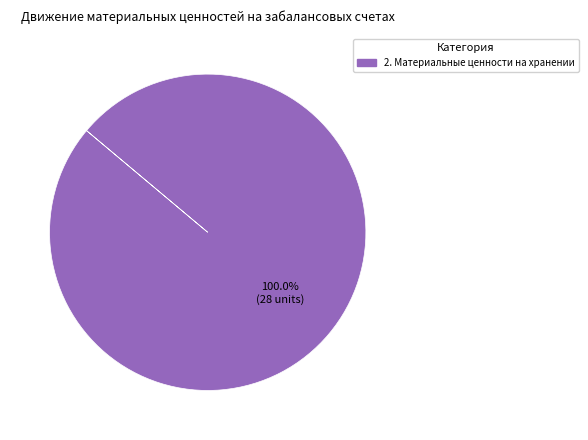

Does any single category account for the majority?

Yes